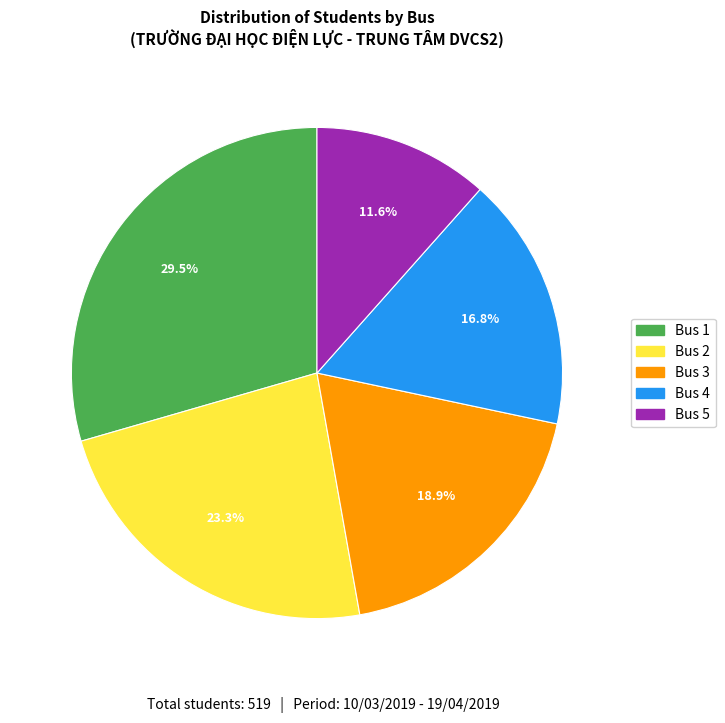

What percentage is the Bus 4 slice, to the nearest percent?

17%